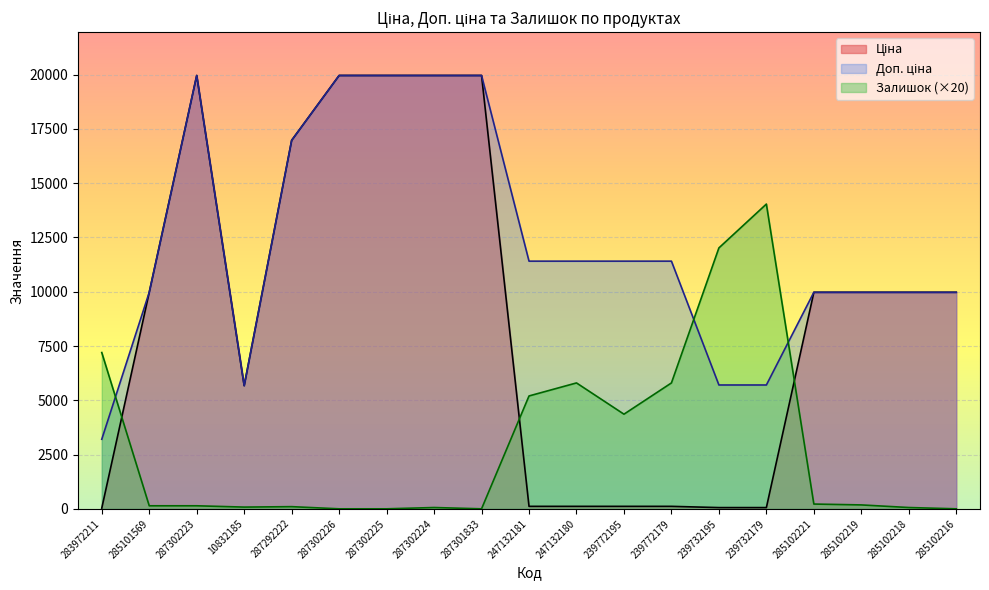

True or false: Ціна and Доп. ціна intersect in this chart.

False